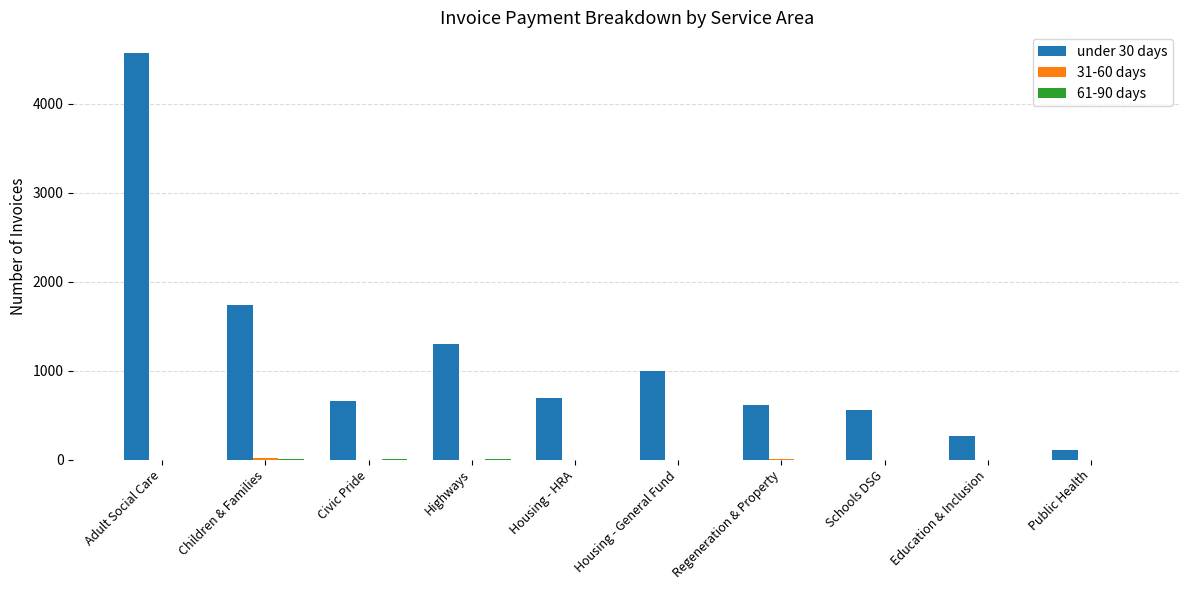

What is the greatest value displayed?

4571